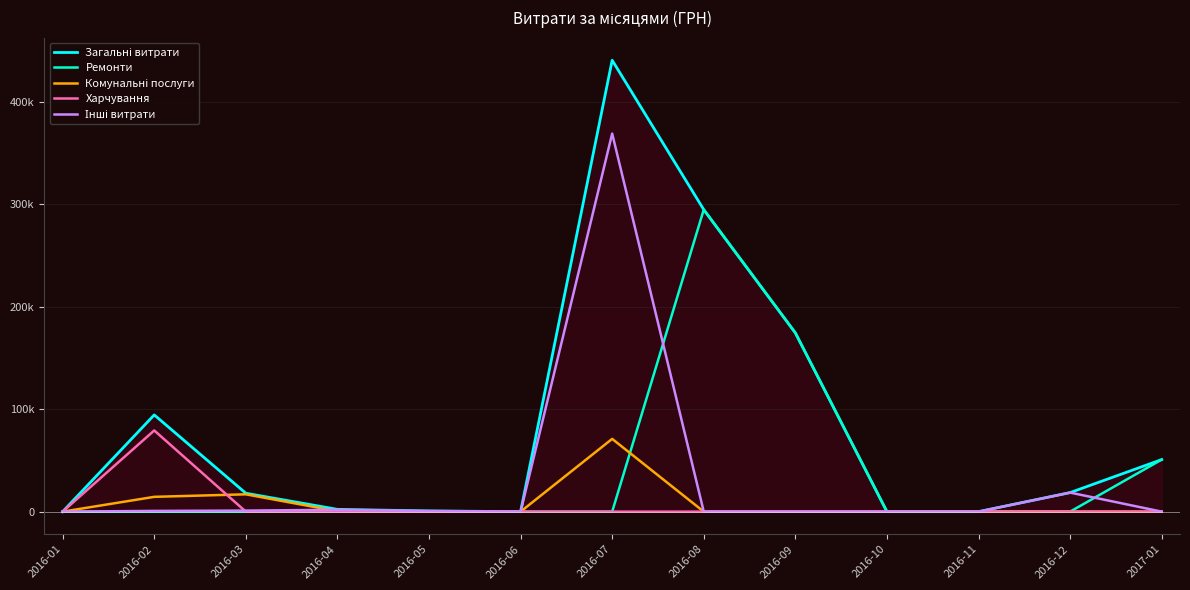

How many values in Комунальні послуги are above zero?

4